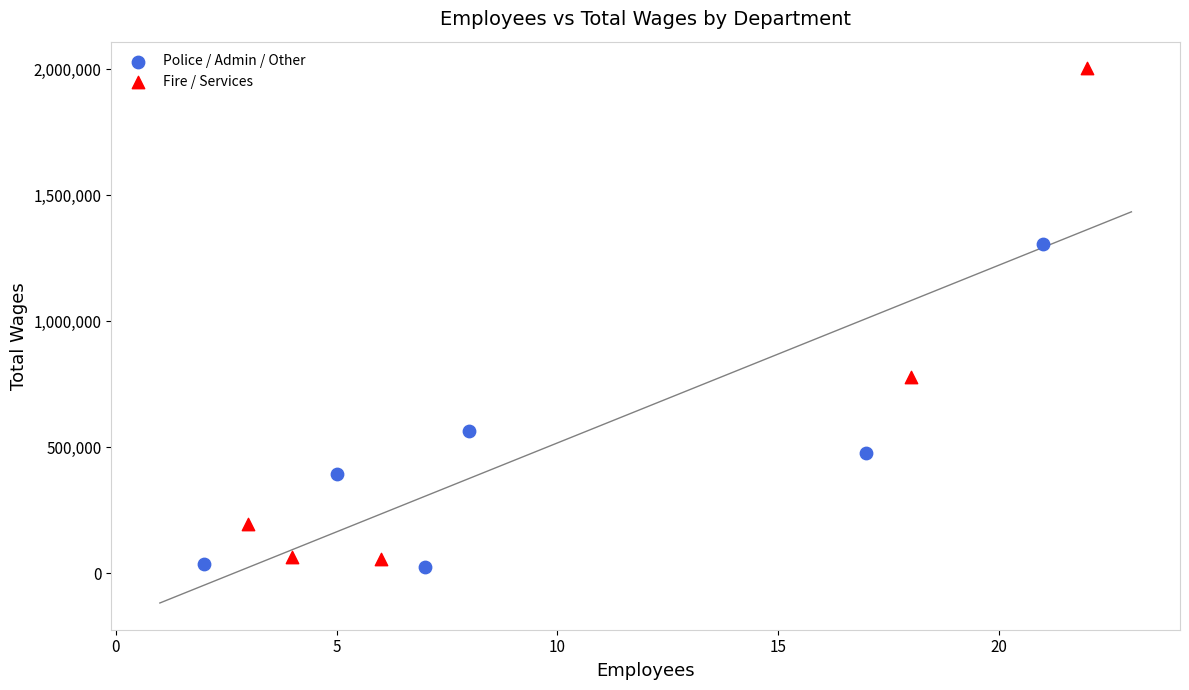

Which series contains the highest Y value?

Fire / Services